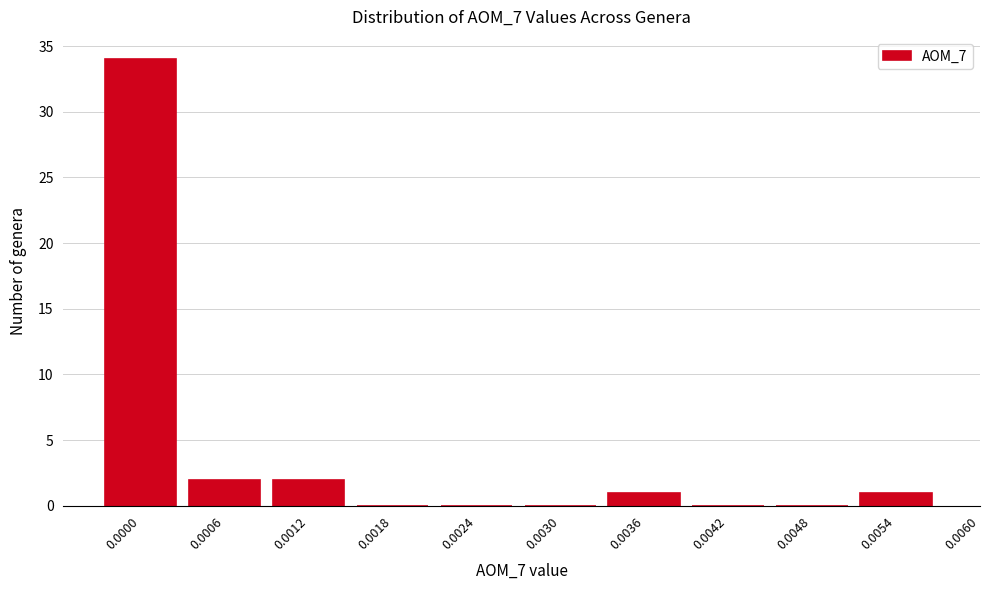

Reading left to right, list all the values displayed in this chart.

0.0000=34	0.0006=2	0.0012=2	0.0018=0	0.0024=0	0.0030=0	0.0036=1	0.0042=0	0.0048=0	0.0054=1